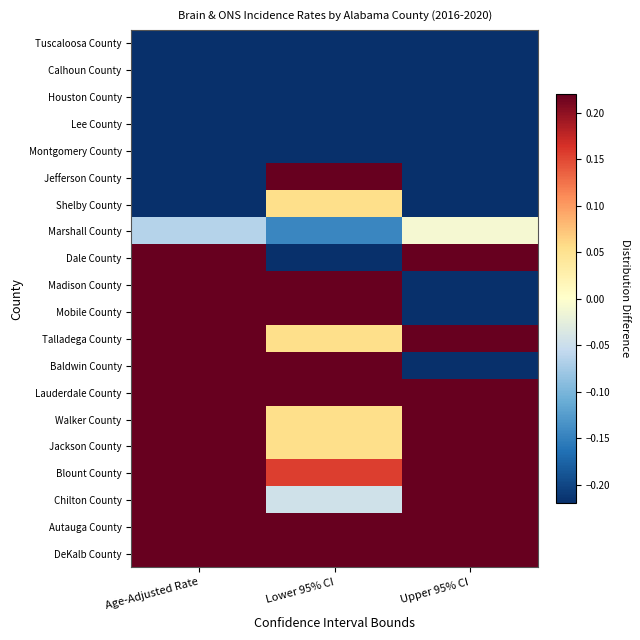

At how many categories does at least one series exceed -2?

3